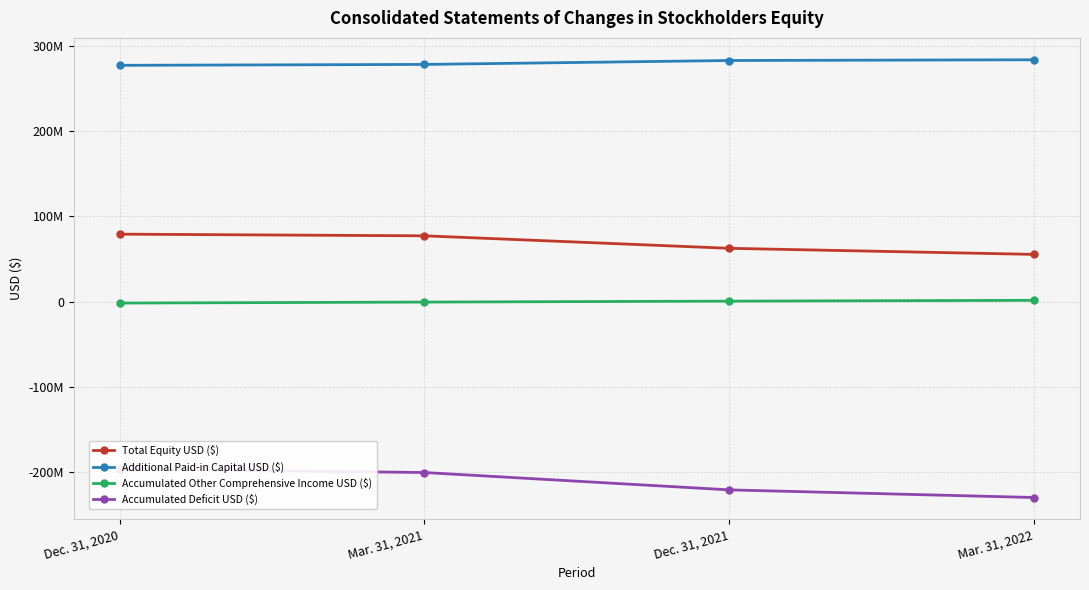

What is the spread (max minus min) of values at Mar. 31, 2022?

514199422